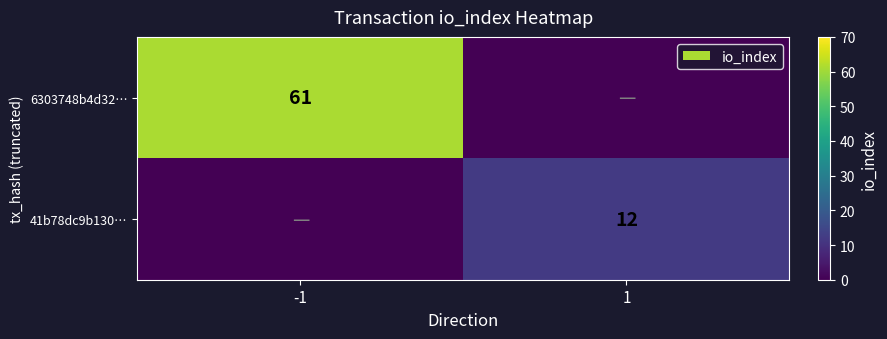

How many data points does each series have?

2